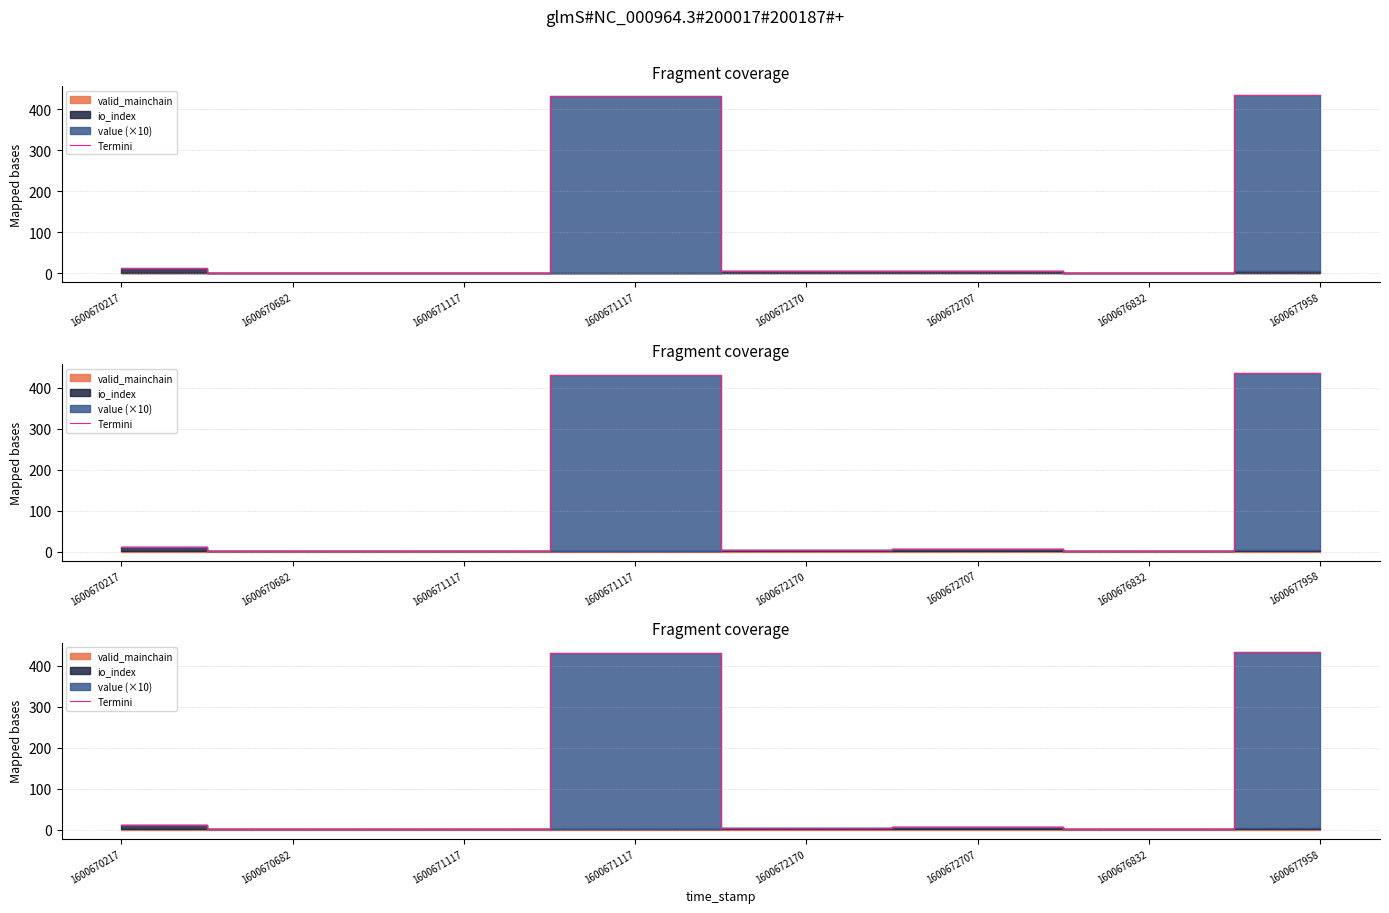

What is the difference between the values at 1600677958 and 1600672707?

428.1